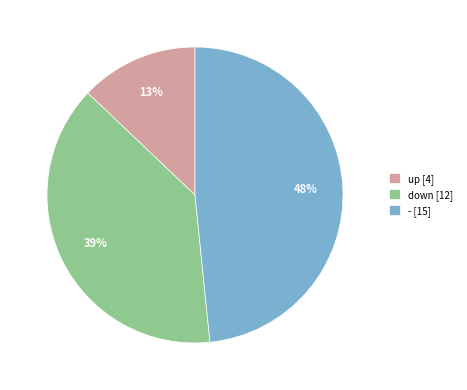

True or false: up accounts for 22% of the total.

False